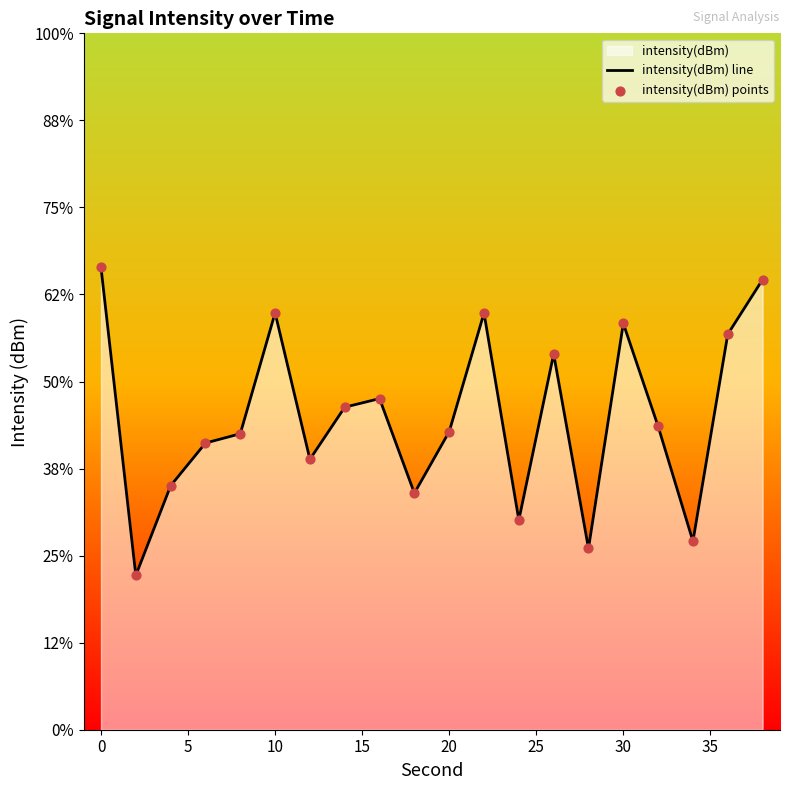

Which series contains the highest Y value?

intensity(dBm) line